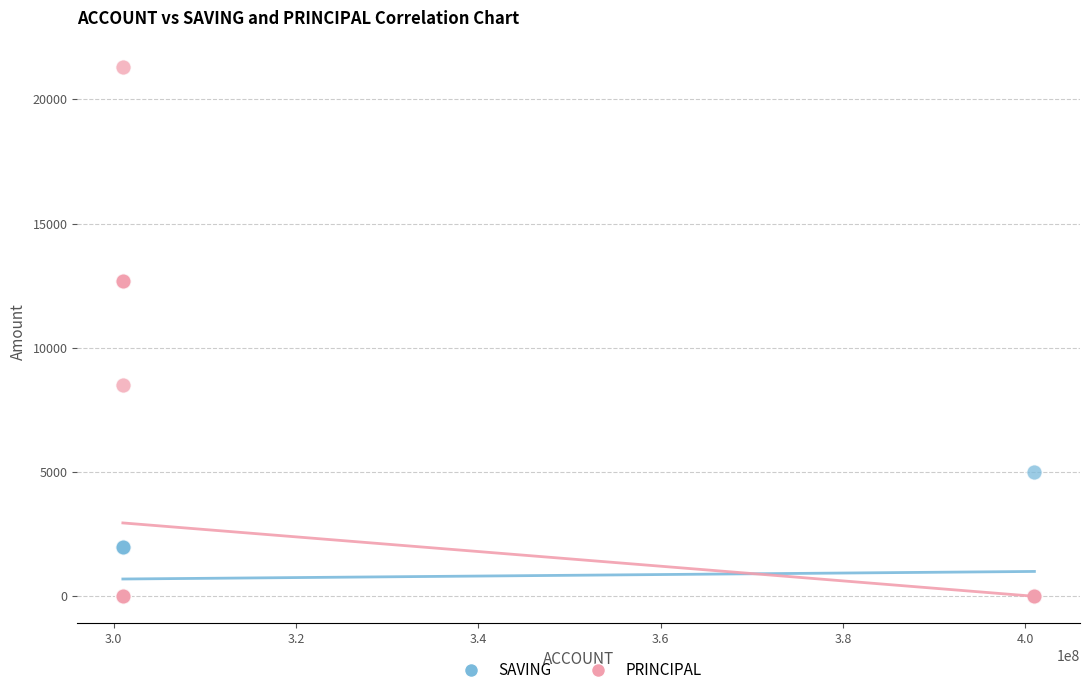

What are all the series names shown in the legend?

SAVING, PRINCIPAL